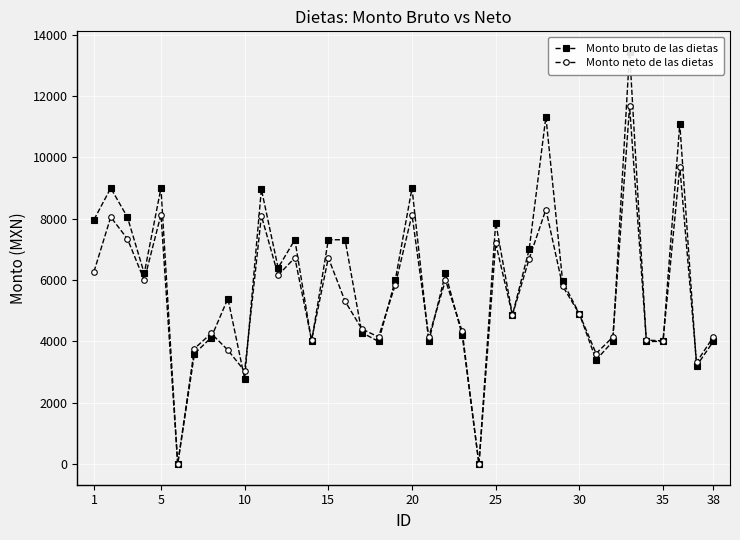

What is the maximum value for Monto neto de las dietas?

11664